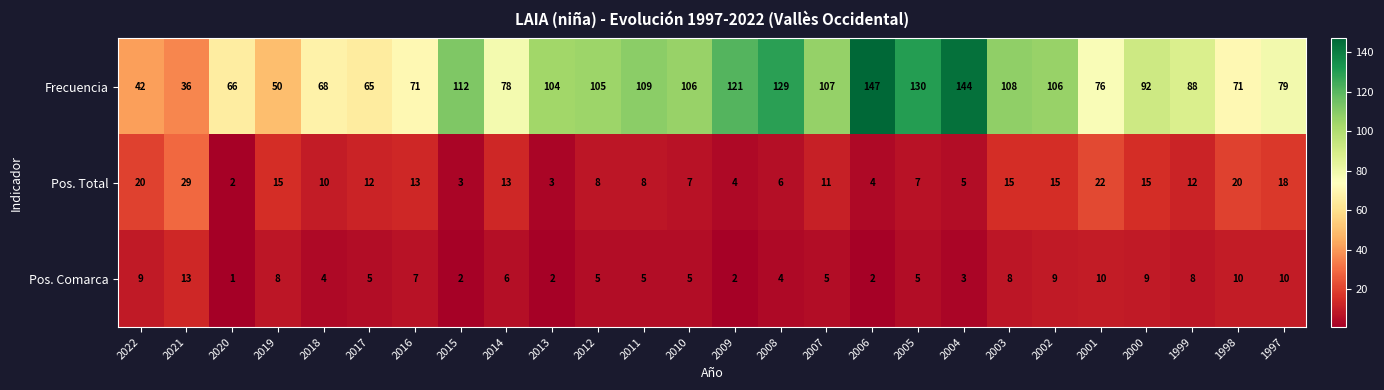

What is the approximate value of Frecuencia at 2000?

92